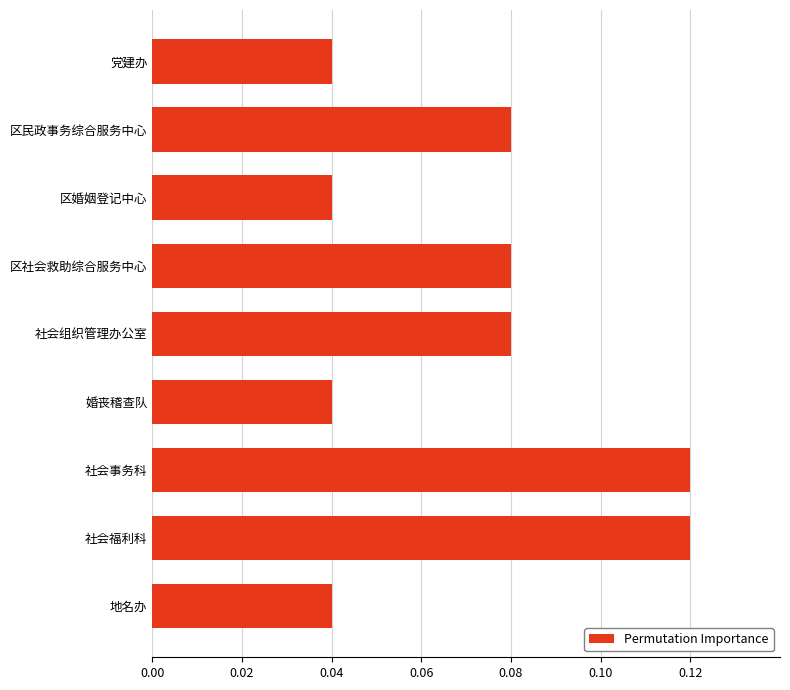

Is it true that the value at 婚丧稽查队 is 0.1?

False